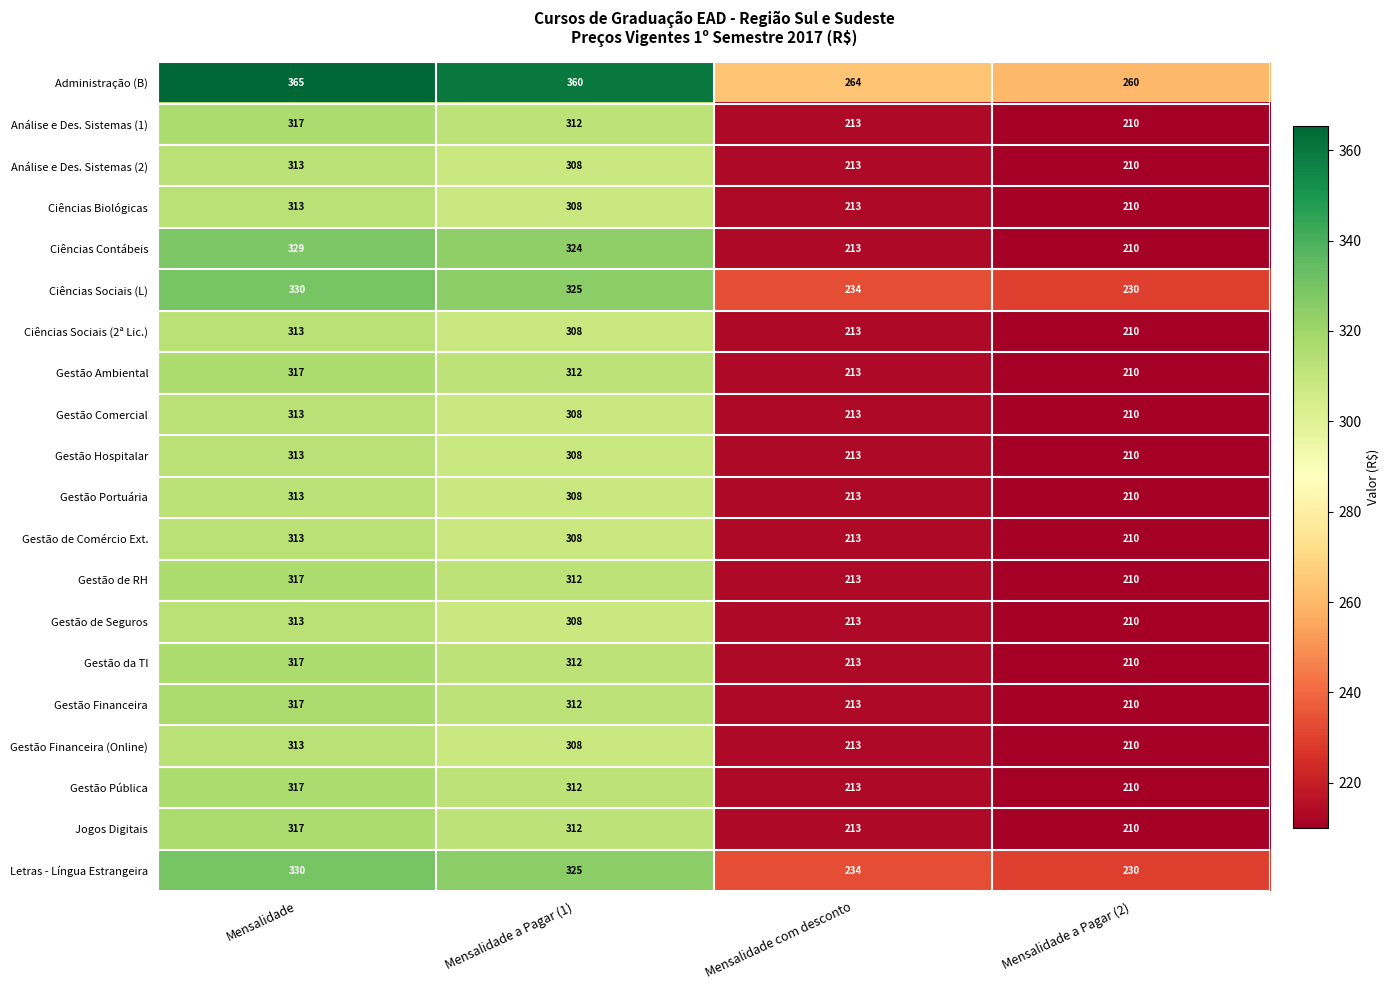

Which series has the largest range (max minus min)?

Ciências Contábeis